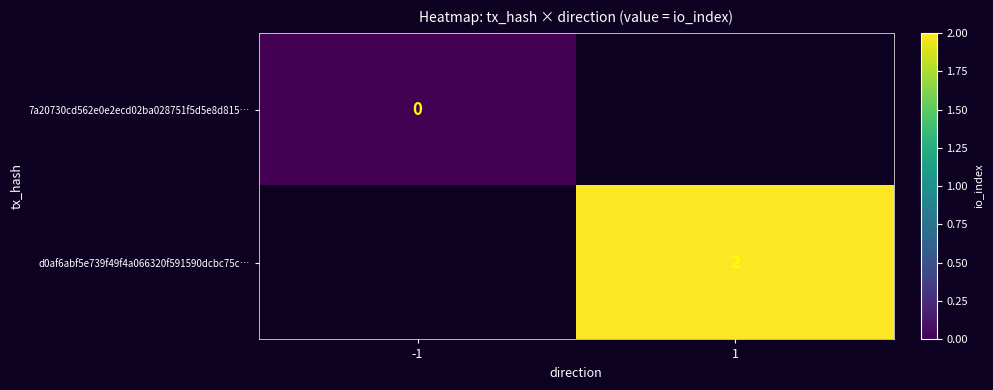

Between 1 and -1, which is larger?

-1